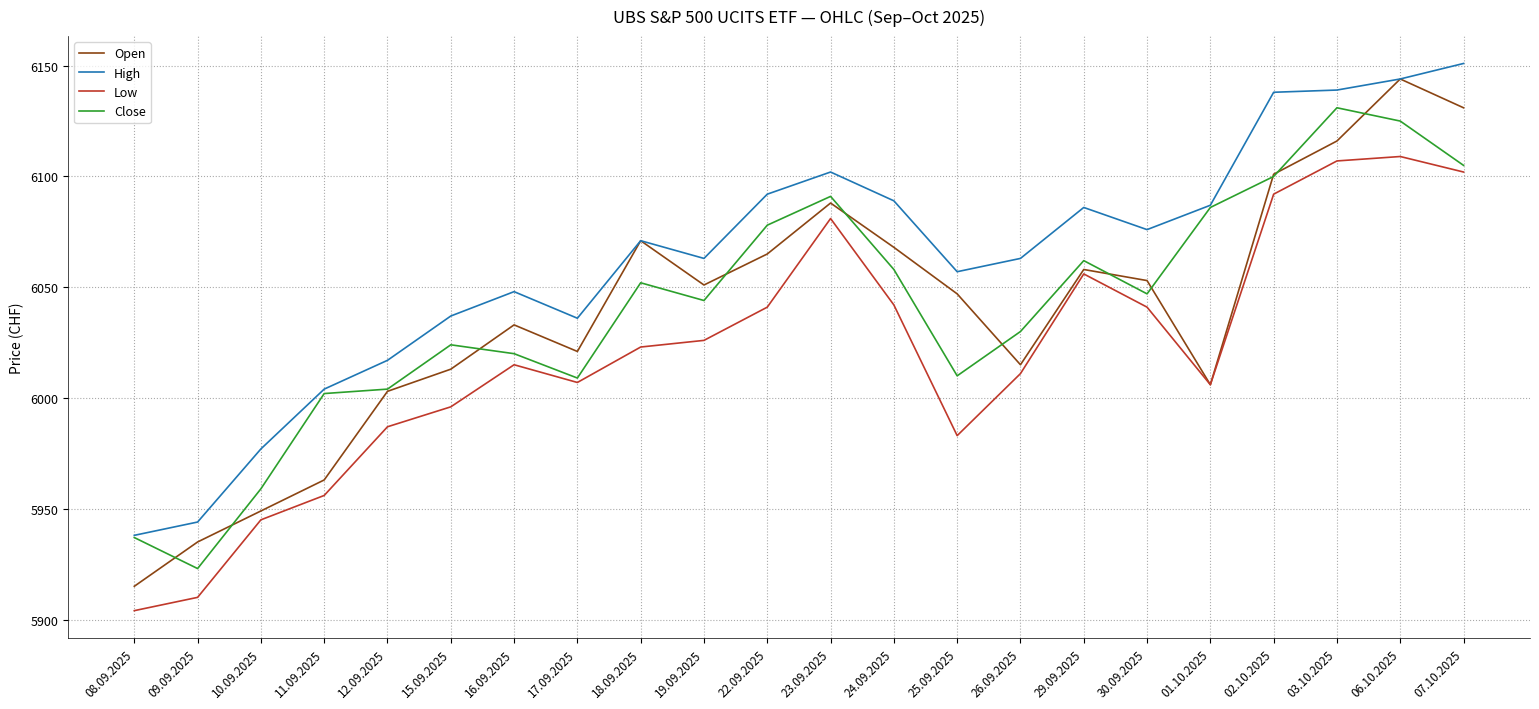

True or false: Close has more than 2 points higher than both neighbors.

True